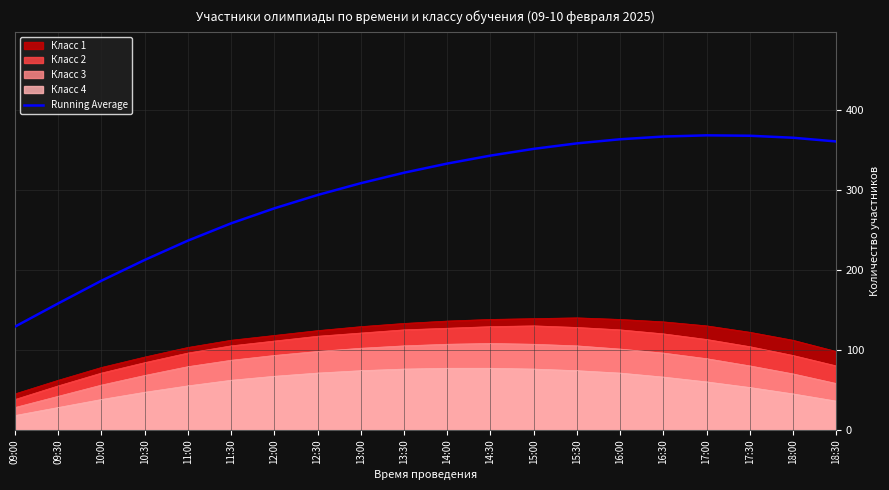

Between 15:30 and 13:30, which is larger?

15:30